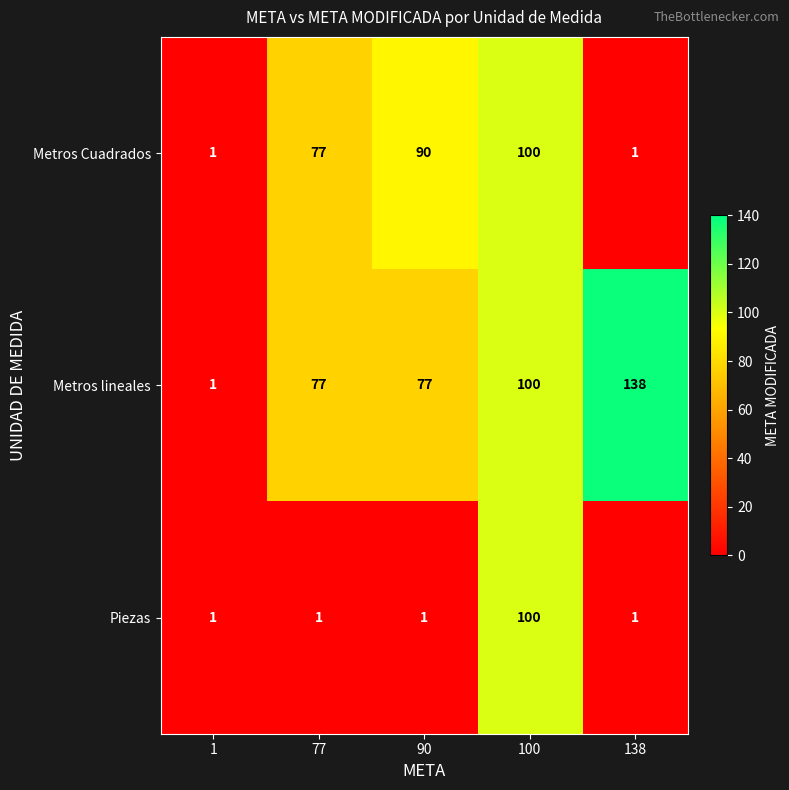

Between 90 and 100, which series saw the biggest shift?

Piezas